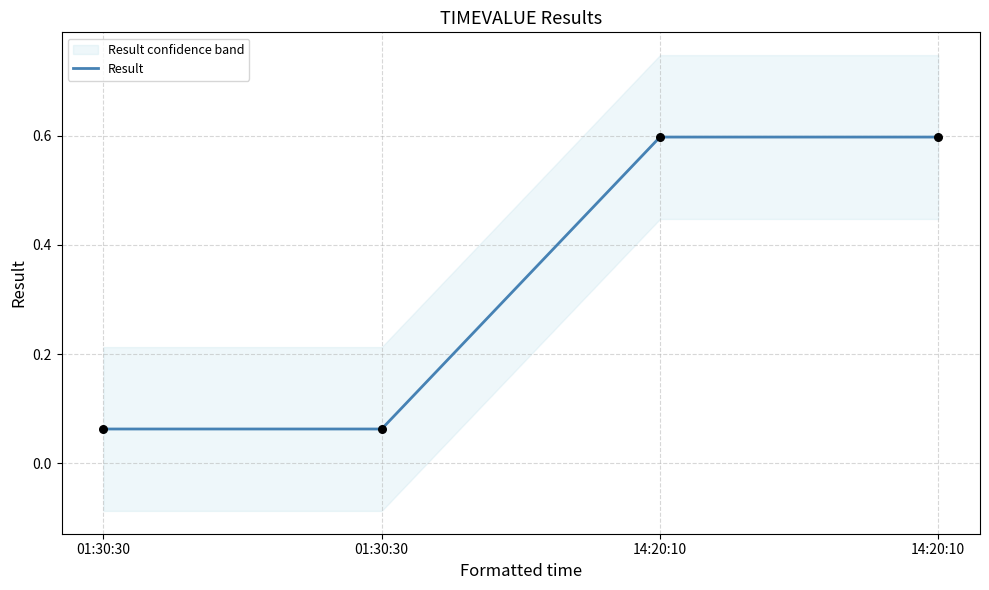

What is the change in value from 01:30:30 to 14:20:10?

+0.5